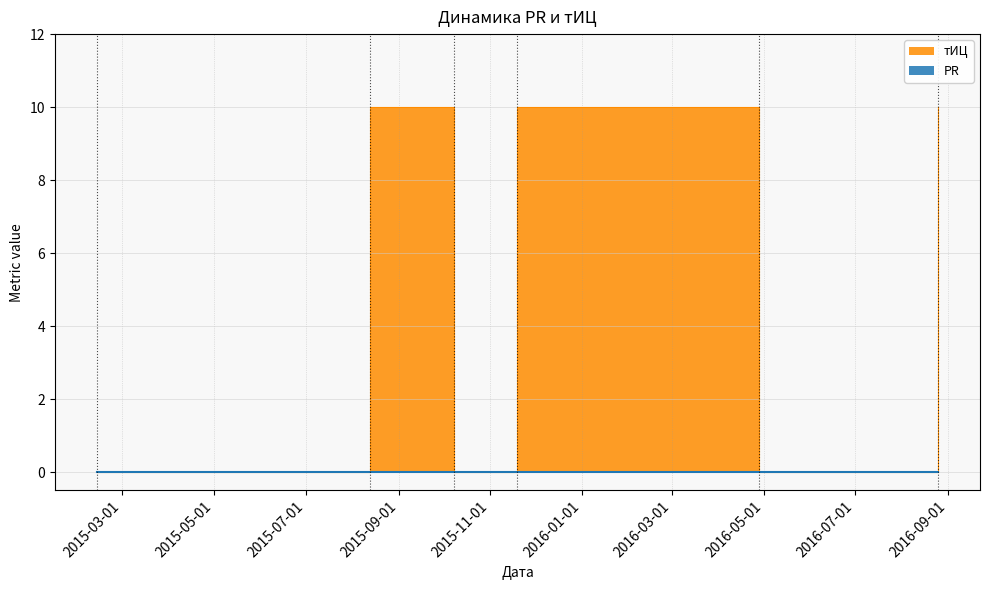

True or false: the data has more than 1 interior local peaks.

True